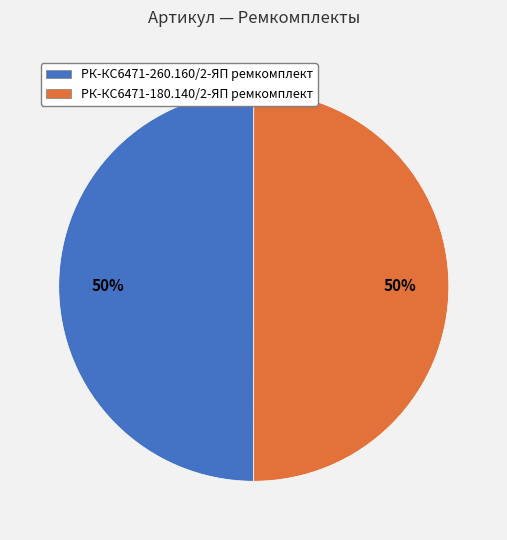

How many slices are in this pie chart?

2